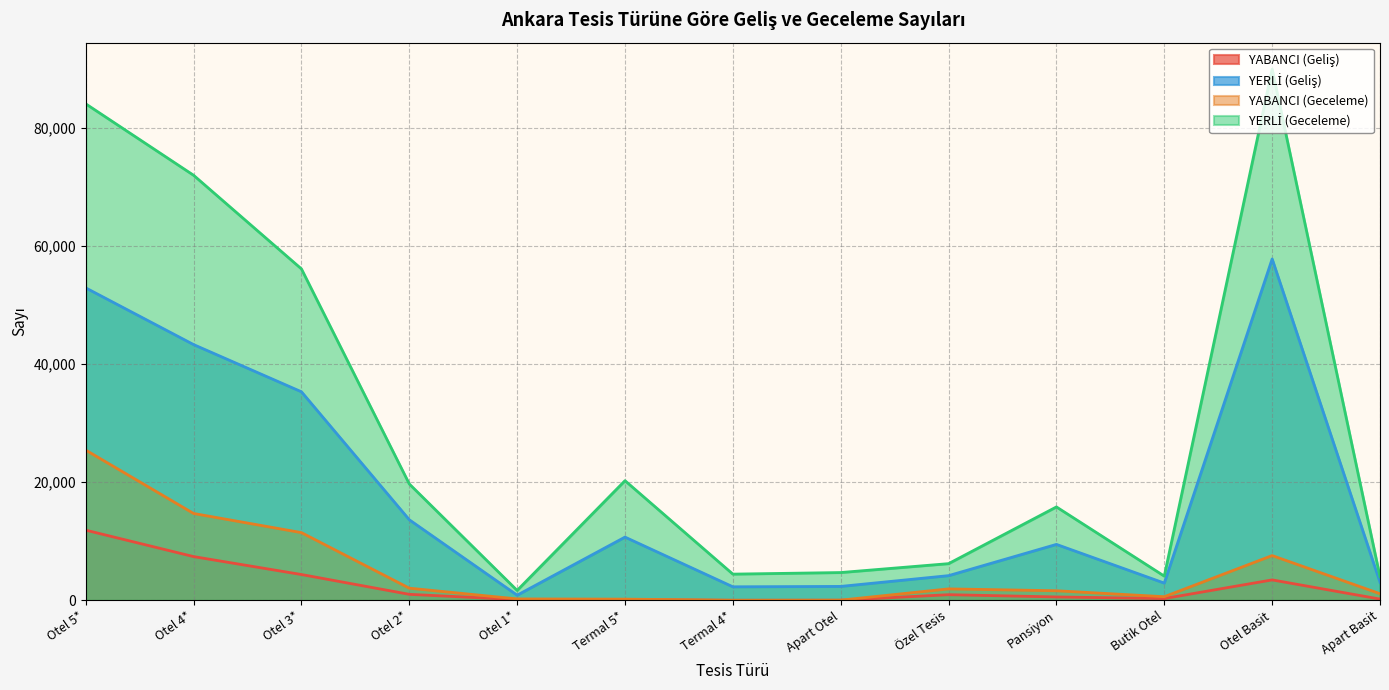

Which category has the highest value across all series?

Otel Basit